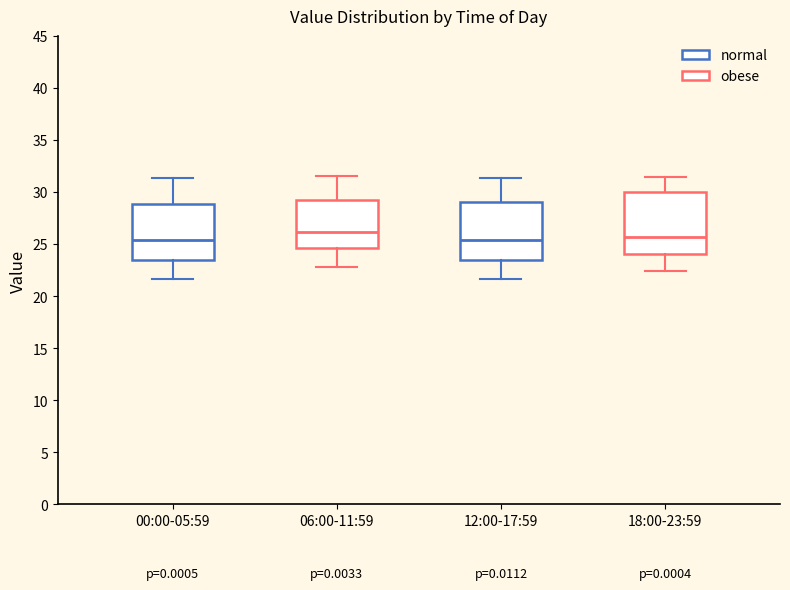

Where is the lower edge of the box for 00:00-05:59 on the y-axis? The values are not printed on the chart, so give them approximately, as read against the axis.

23.5